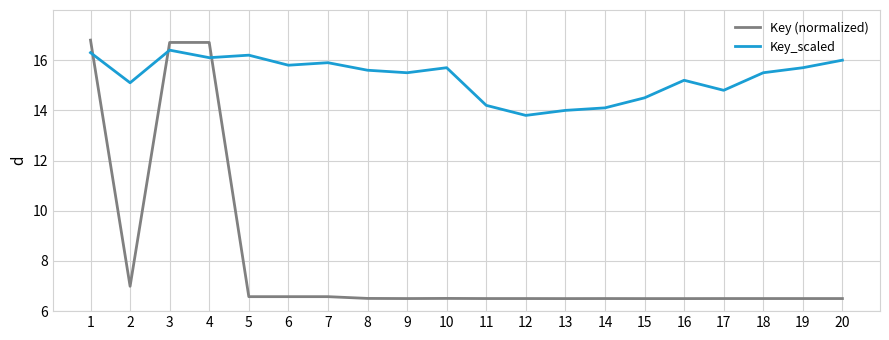

What is the total value across all series at 11?

20.7